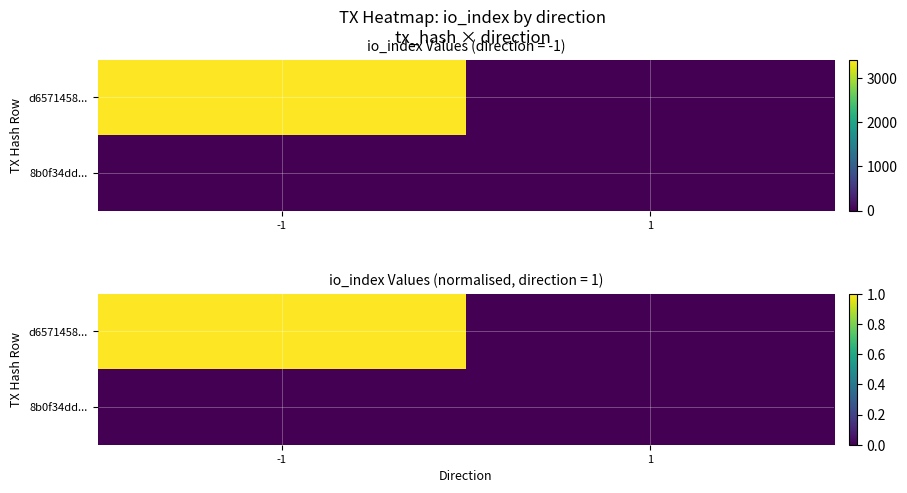

Rank the series by their maximum value, from lowest to highest.

8b0f34dd..., d6571458...